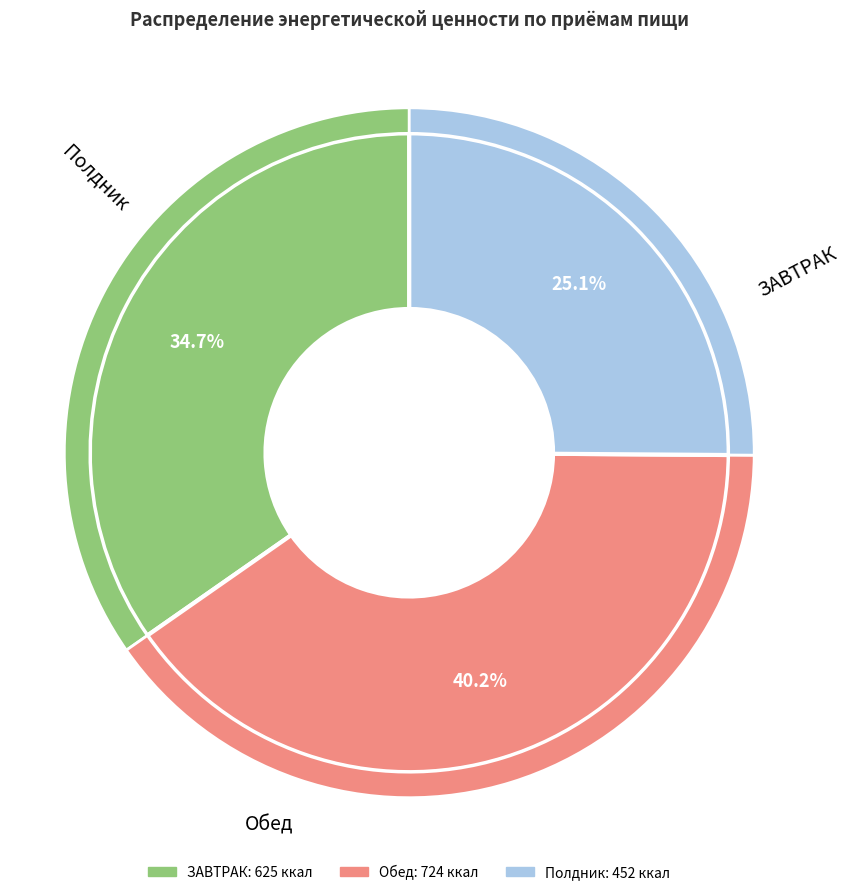

To the nearest percent, what is the difference between the Обед and Полдник slice percentages?

15%